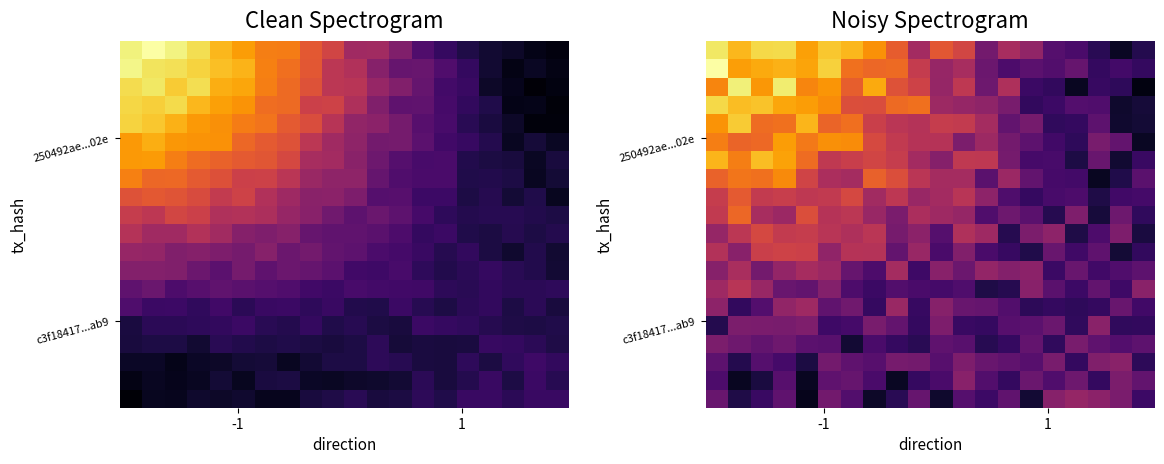

At which category is the sum across all series the highest?

3